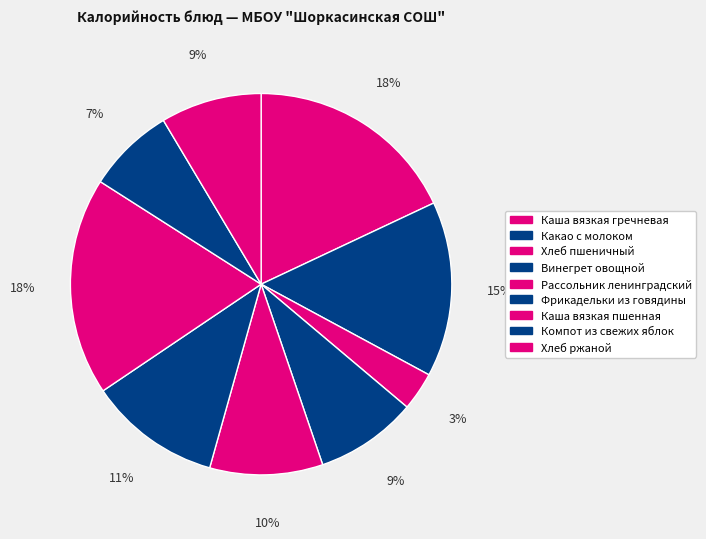

To the nearest percent, what is the difference between the Рассольник ленинградский and Хлеб пшеничный slice percentages?

6%